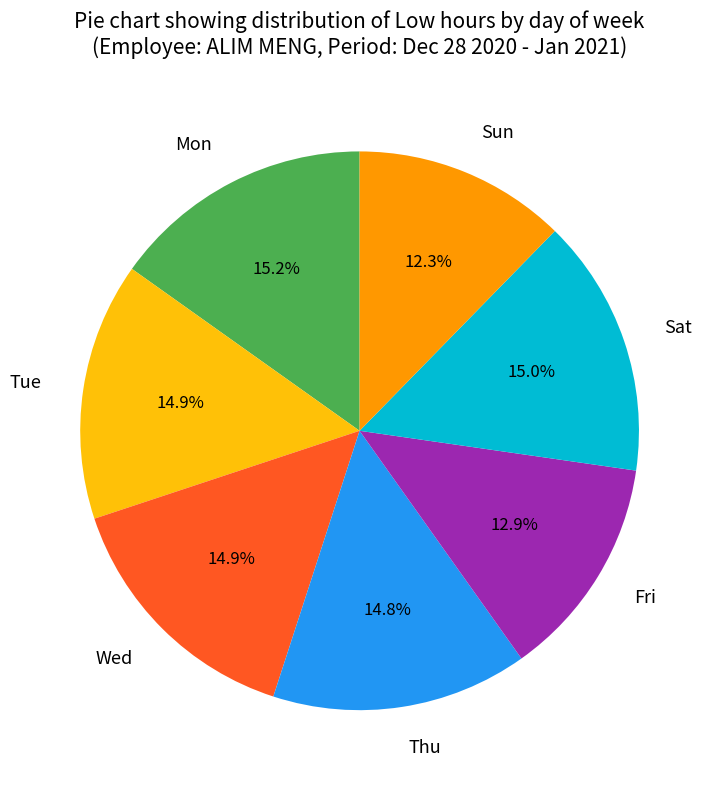

Is there a majority slice in this chart?

No